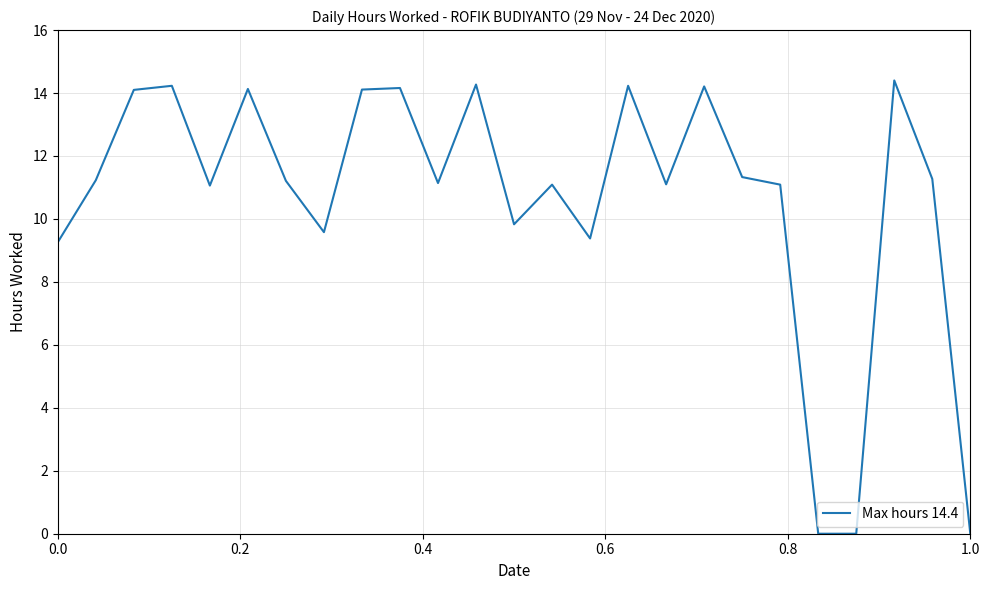

What is the greatest value displayed?

14.4